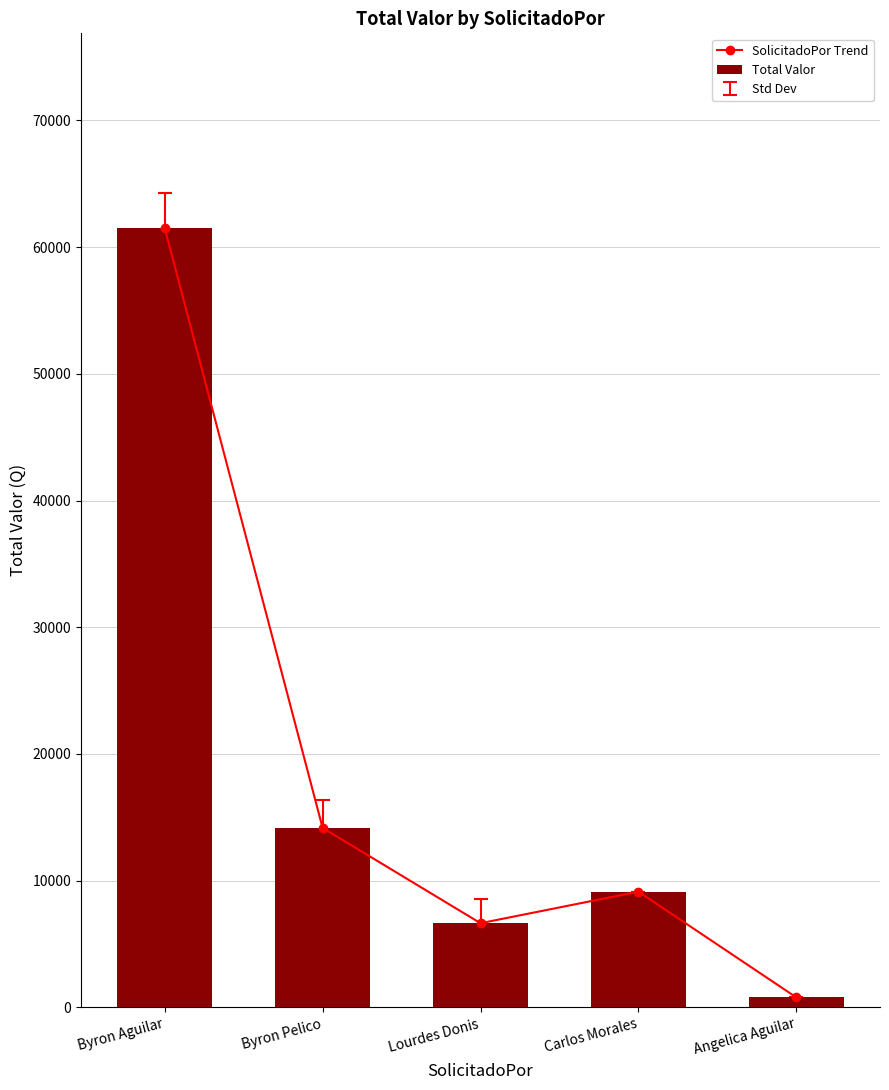

Is it true that Total Valor equals 6637.0 at Lourdes Donis?

True